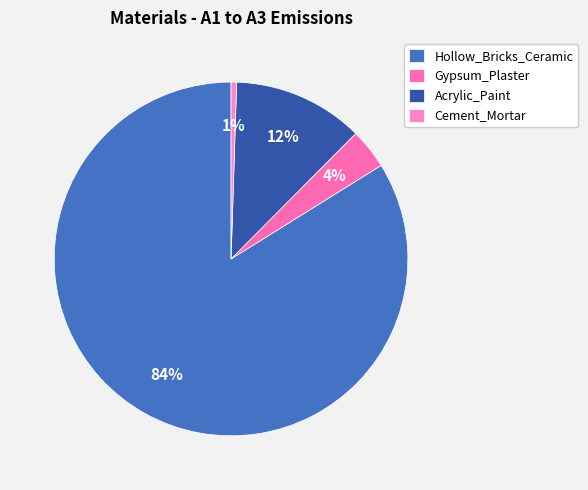

True or false: Hollow_Bricks_Ceramic accounts for 84% of the total.

True